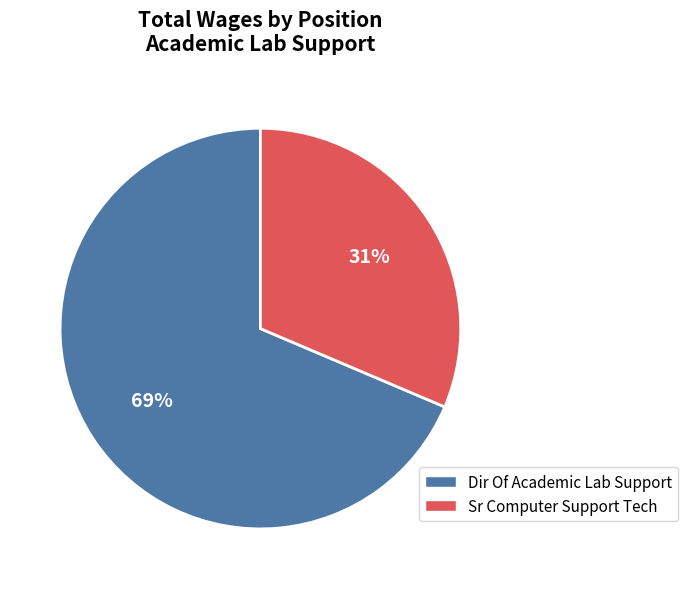

Between Dir Of Academic Lab Support and Sr Computer Support Tech, which is larger?

Dir Of Academic Lab Support